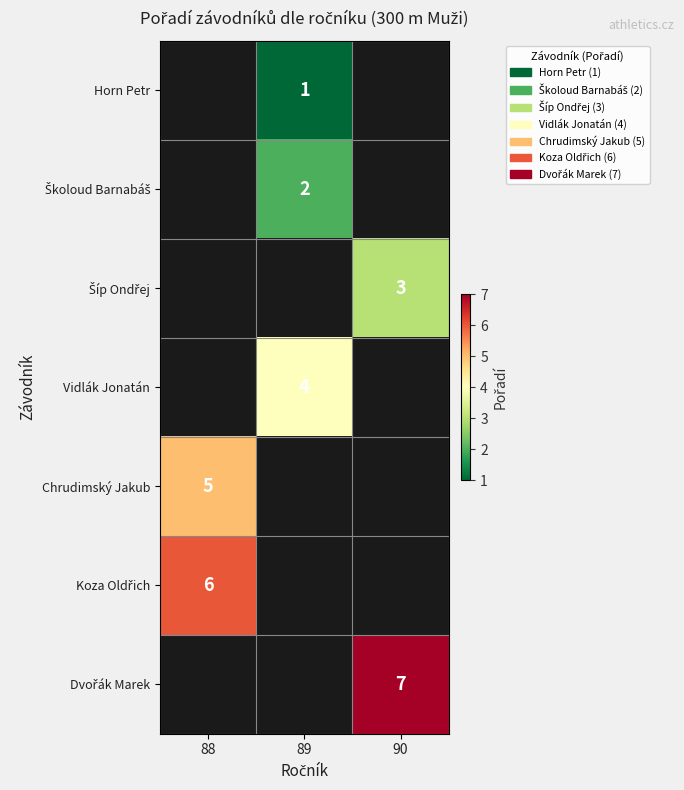

Between 89 and 90, which is larger?

90